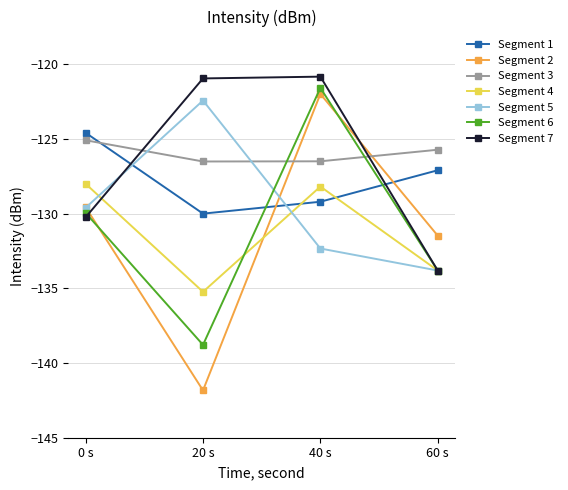

Is it true that Segment 3 equals -187.5 at 40 s?

False